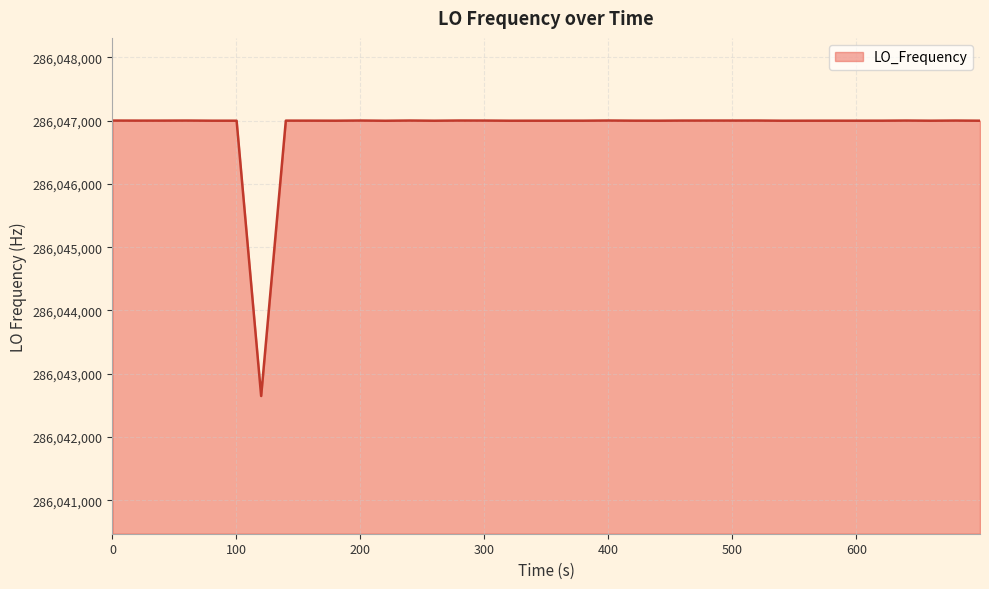

How many values are below 286047000?

7